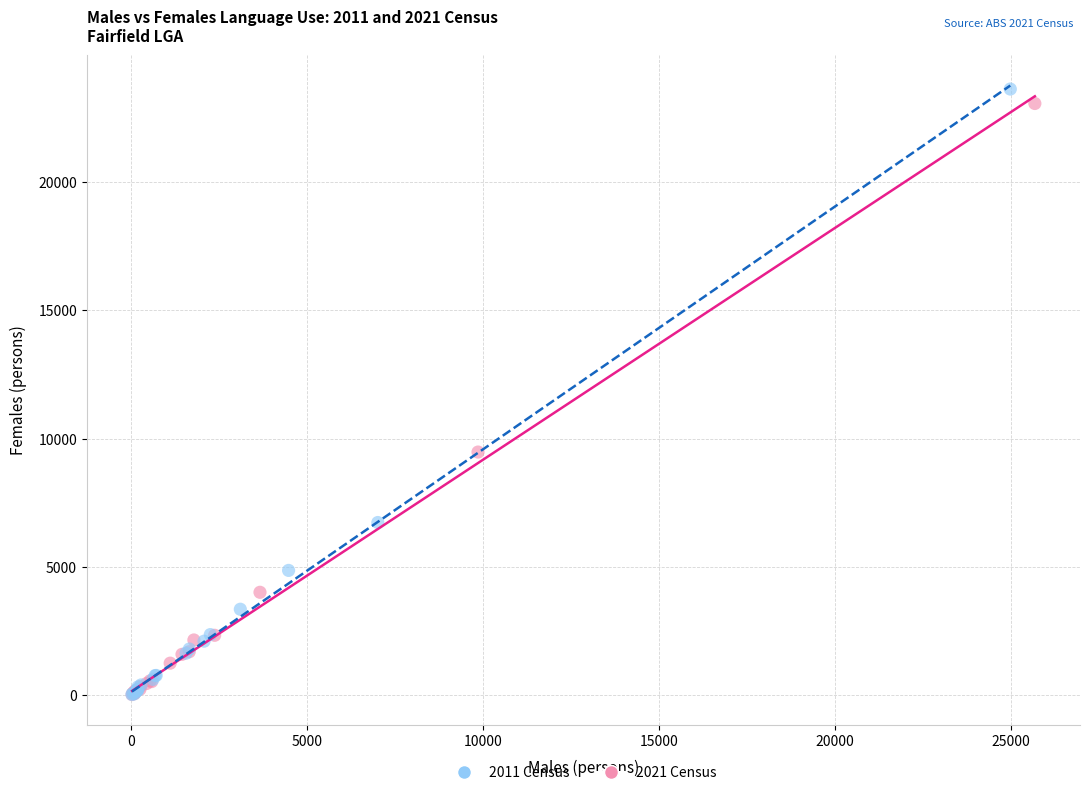

Which series has the largest Y range (max minus min)?

2011 Census